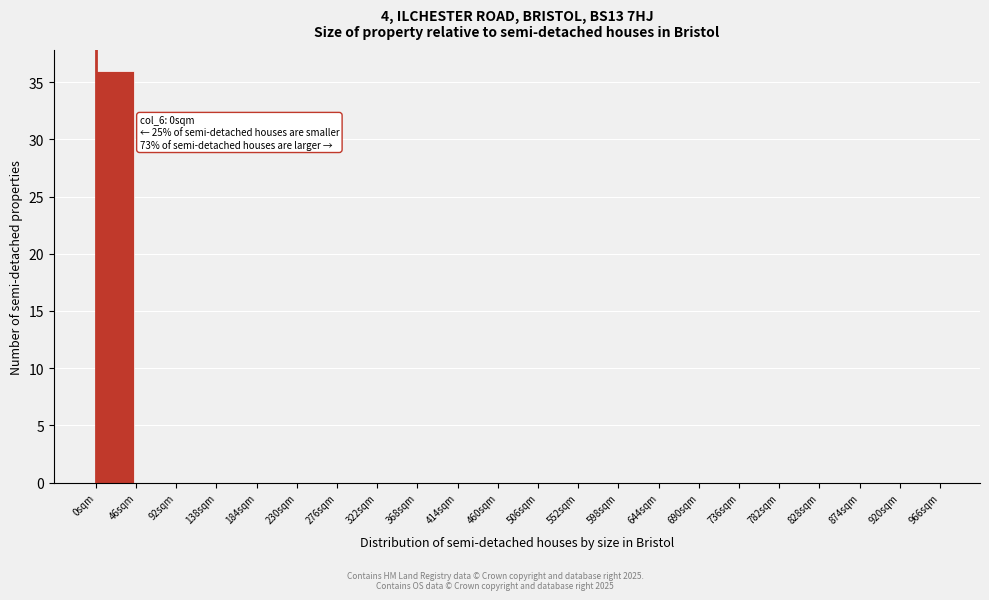

Reading right to left, transcribe all the data shown in this chart.

920sqm=0	874sqm=0	828sqm=0	782sqm=0	736sqm=0	690sqm=0	644sqm=0	598sqm=0	552sqm=0	506sqm=0	460sqm=0	414sqm=0	368sqm=0	322sqm=0	276sqm=0	230sqm=0	184sqm=0	138sqm=0	92sqm=0	46sqm=0	0sqm=36